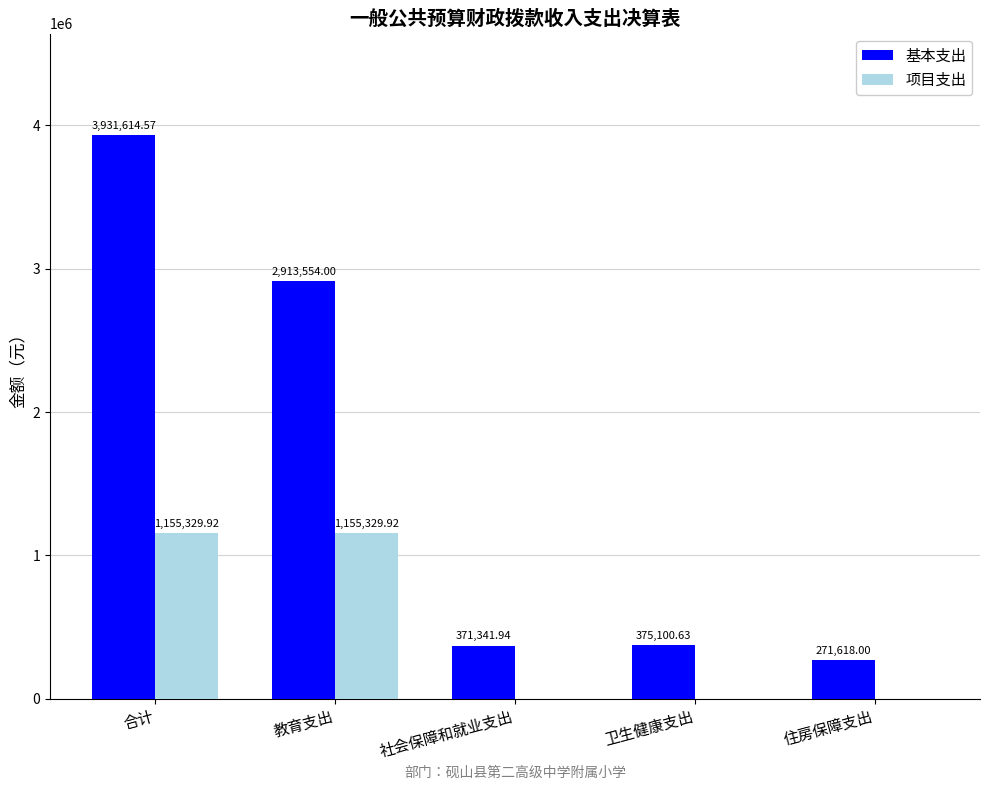

What are all the series names shown in the legend?

基本支出, 项目支出